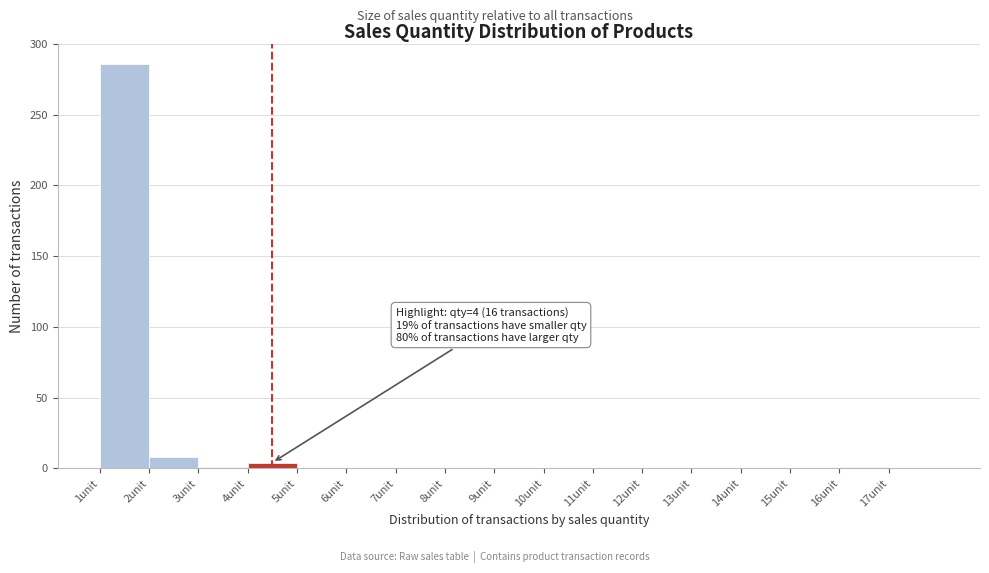

Which range on the x-axis has the tallest bar?

1 to 2